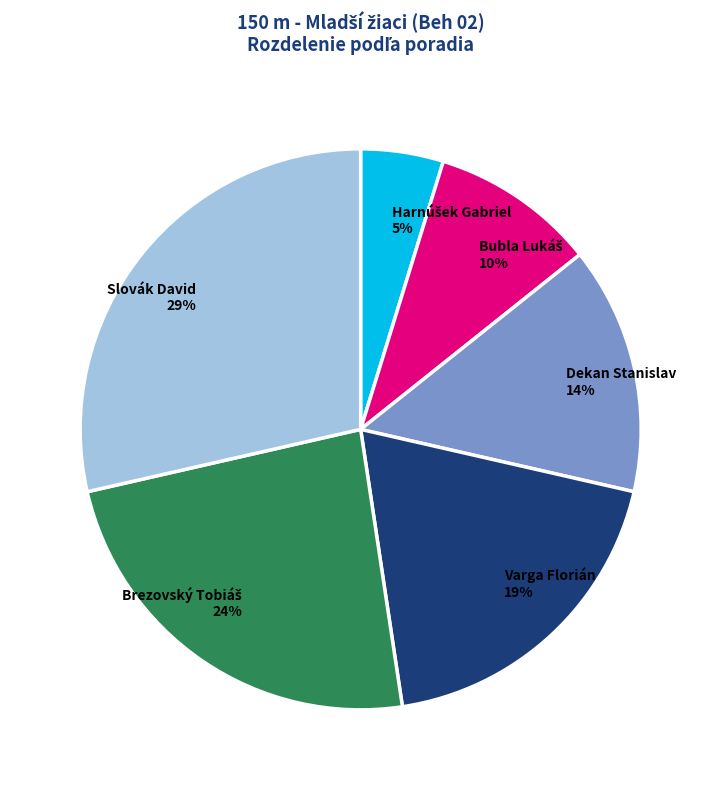

To the nearest percent, what is the difference between the largest and smallest slice percentages?

24%